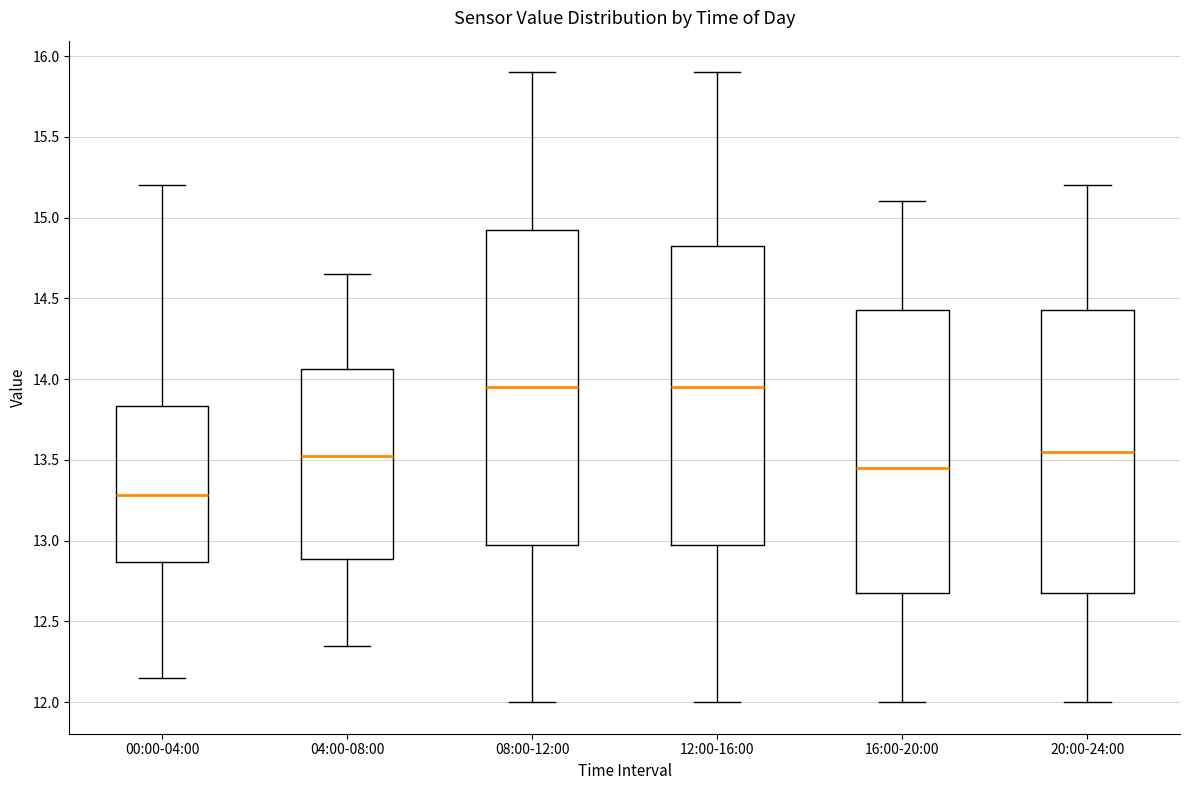

Which box is the tallest, from its lower edge to its upper edge?

08:00-12:00